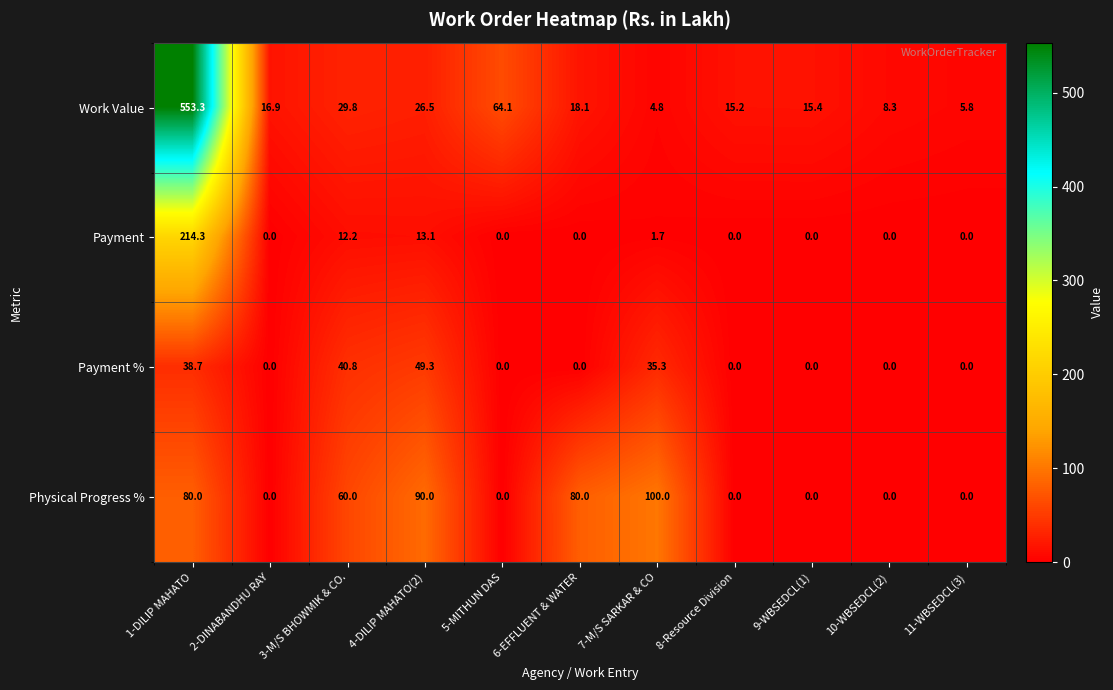

At 3-M/S BHOWMIK & CO., list the series in order from smallest to largest.

Payment, Work Value, Payment %, Physical Progress %